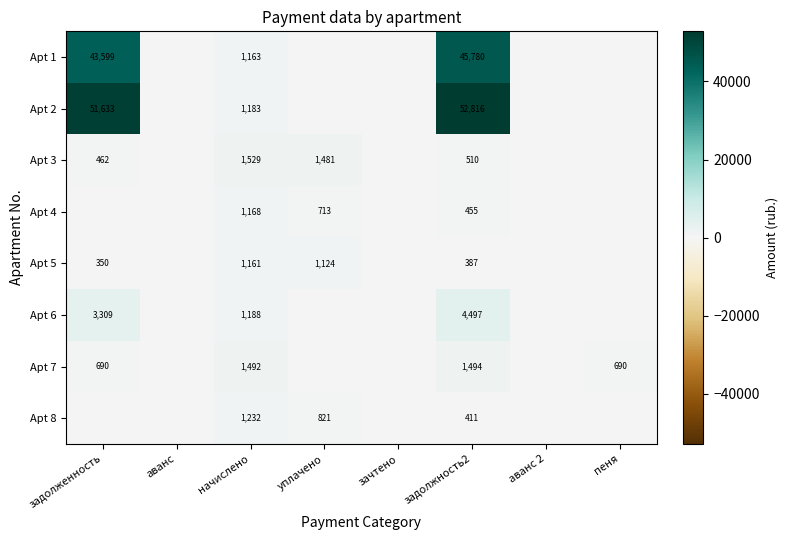

What is the difference between the highest and lowest values at начислено?

368